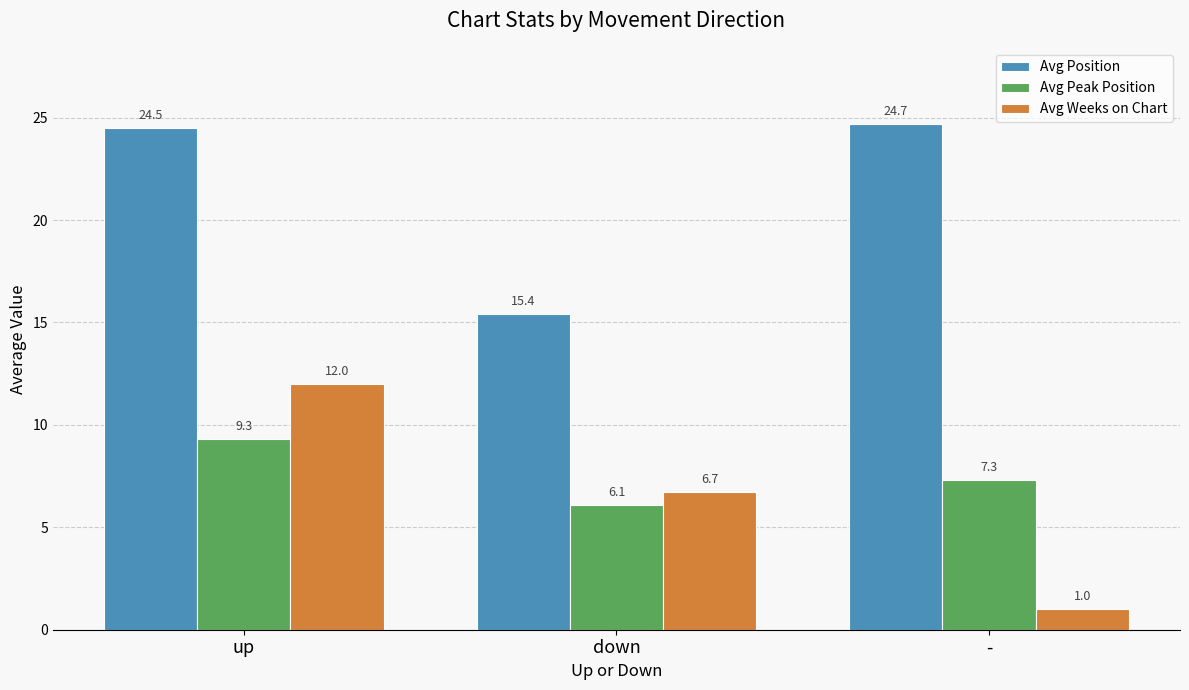

Which series has the largest range (max minus min)?

Avg Weeks on Chart